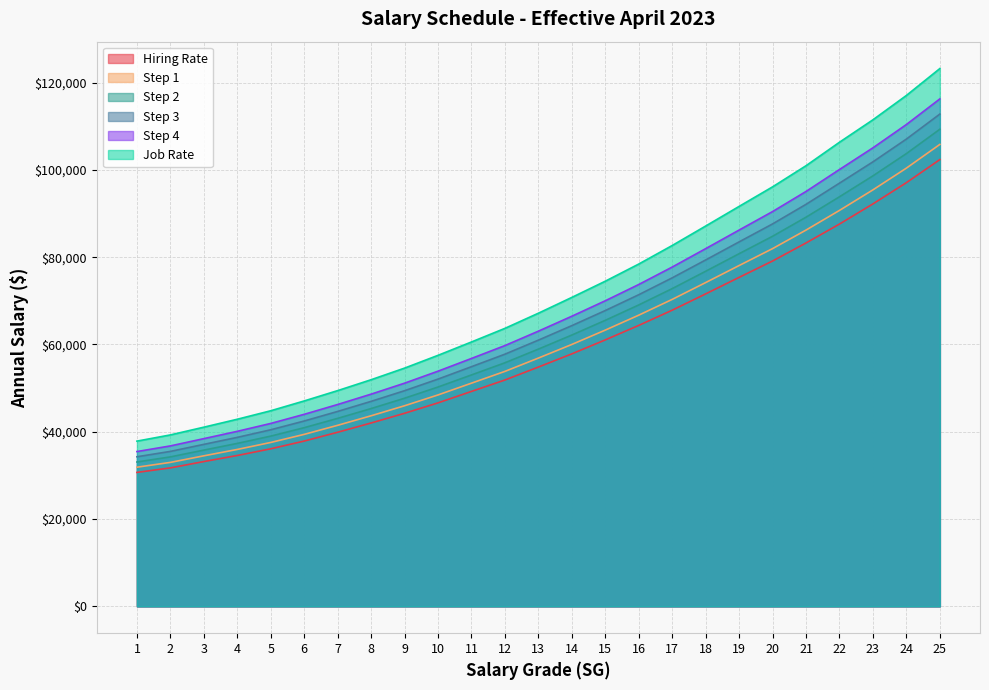

Is the value of Step 2 at 18 greater than the value of Step 4 at 3?

Yes